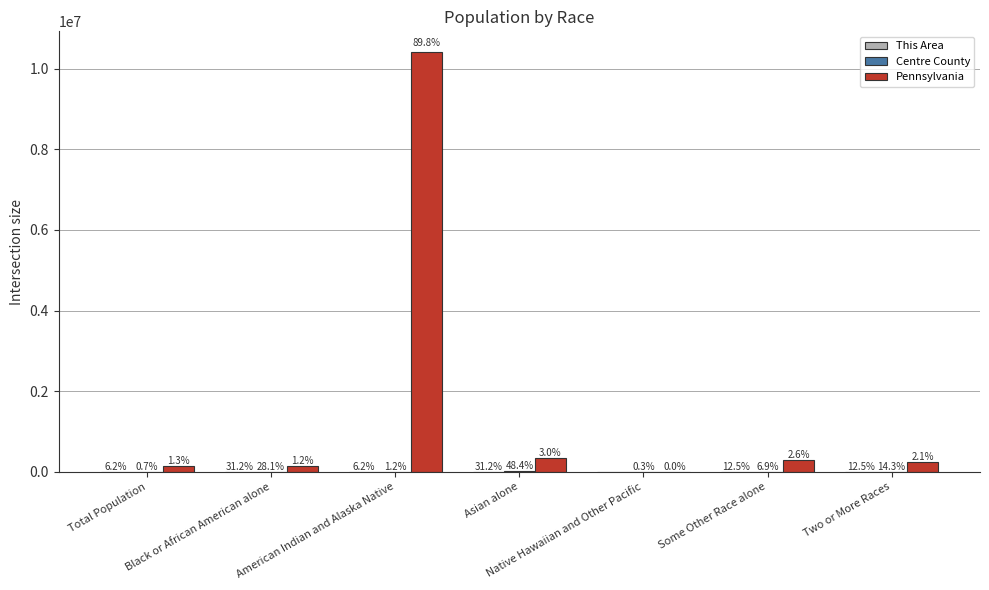

The value of This Area at Some Other Race alone is 2. True or false?

True